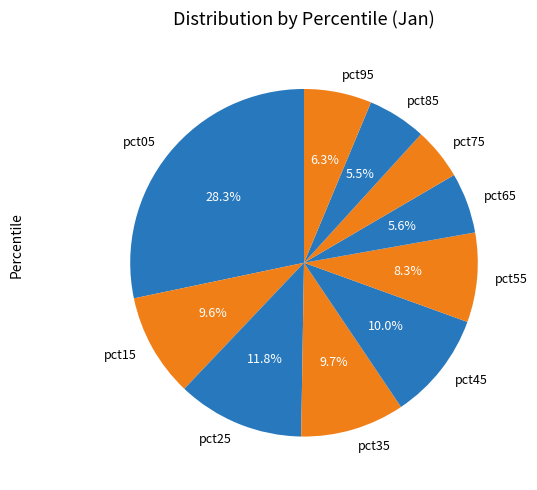

To the nearest percent, what percentage of the pie is pct95?

6%